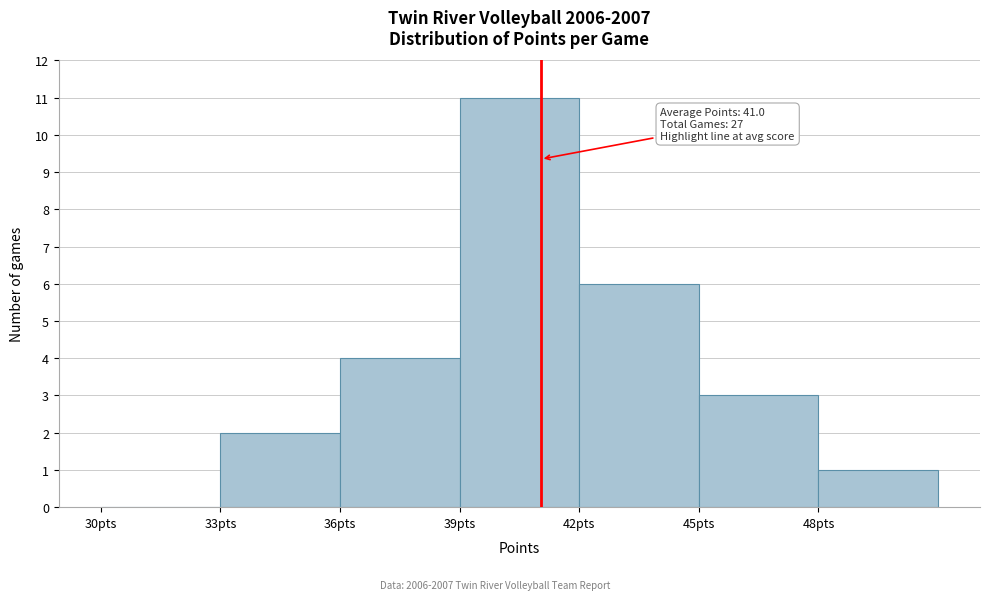

Over which range of the x-axis is the bar tallest?

39 to 42